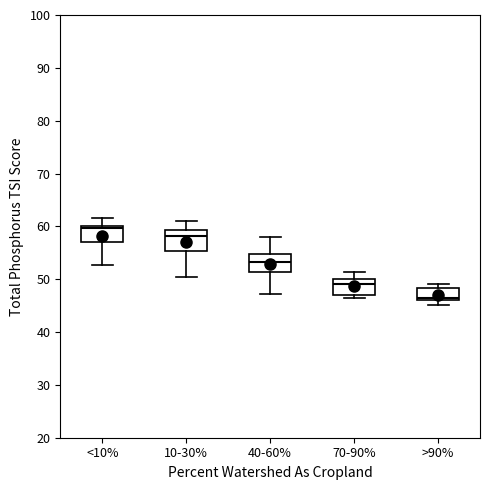

Reading left to right, transcribe this box plot: for each box, give where its median line is, the range the box spans, and where its two whiskers end, as read against the y-axis. The values are not printed on the chart, so give them approximately, as read against the axis.

<10%: median 60 (just below the box's upper edge), box 57 to 60, whiskers 53 to 62
10-30%: median 58, box 55 to 59, whiskers 50 to 61
40-60%: median 53, box 51 to 55, whiskers 47 to 58
70-90%: median 49, box 47 to 50, whiskers 46 to 51
>90%: median 46 (just above the box's lower edge), box 46 to 48, whiskers 45 to 49